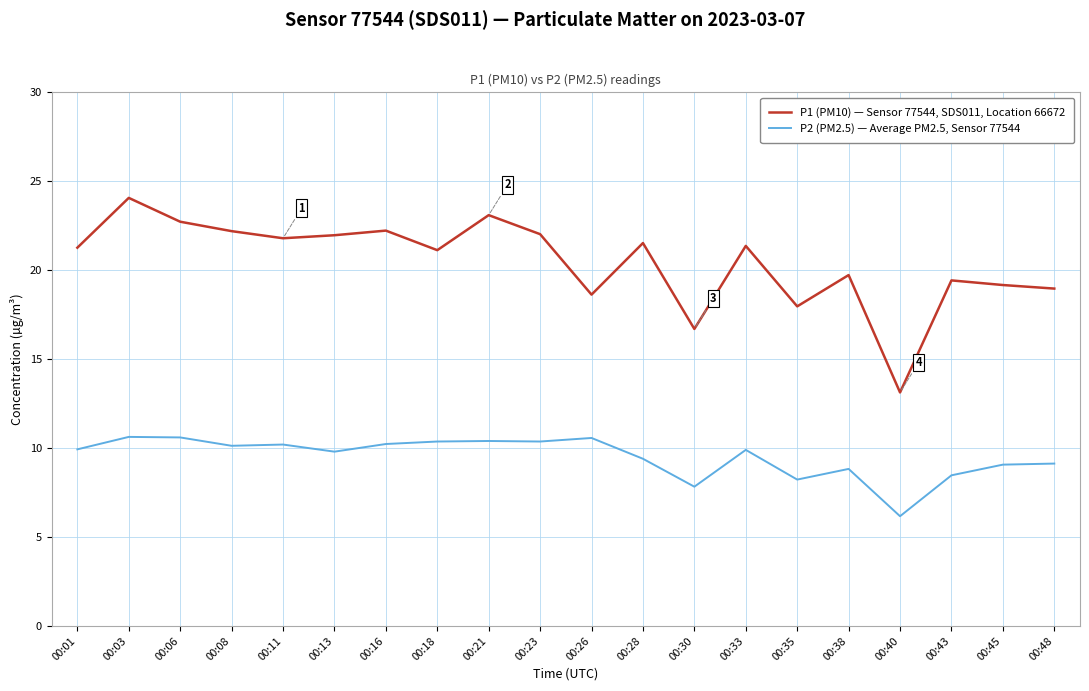

What is the difference between the P1 (PM10) — Sensor 77544, SDS011, Location 66672 values at 00:30 and 00:13?

5.3